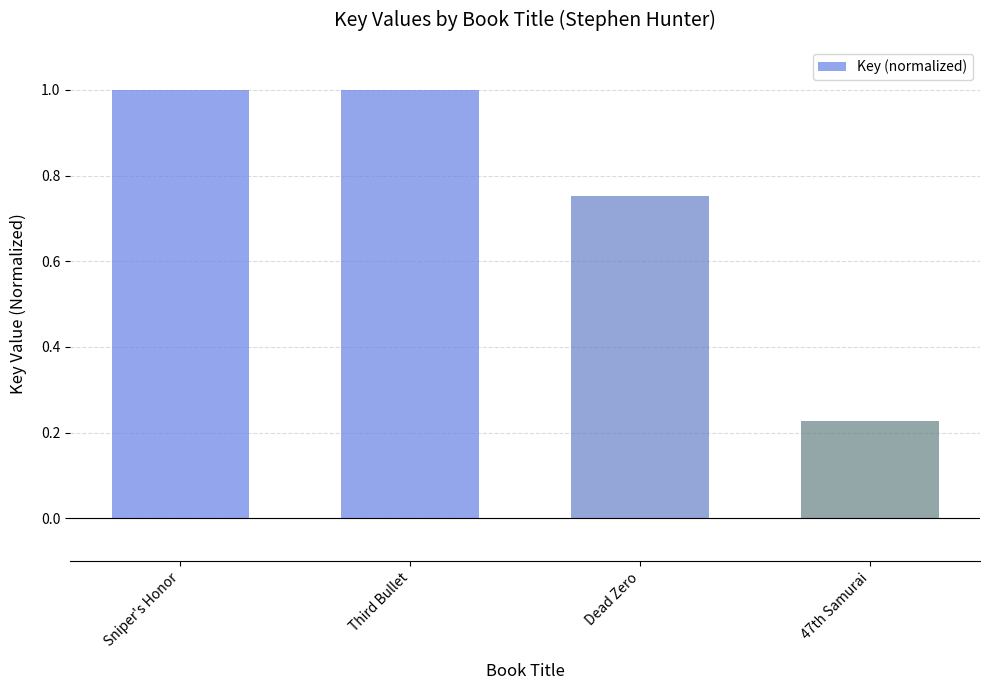

What is the maximum value shown in the chart?

1.0